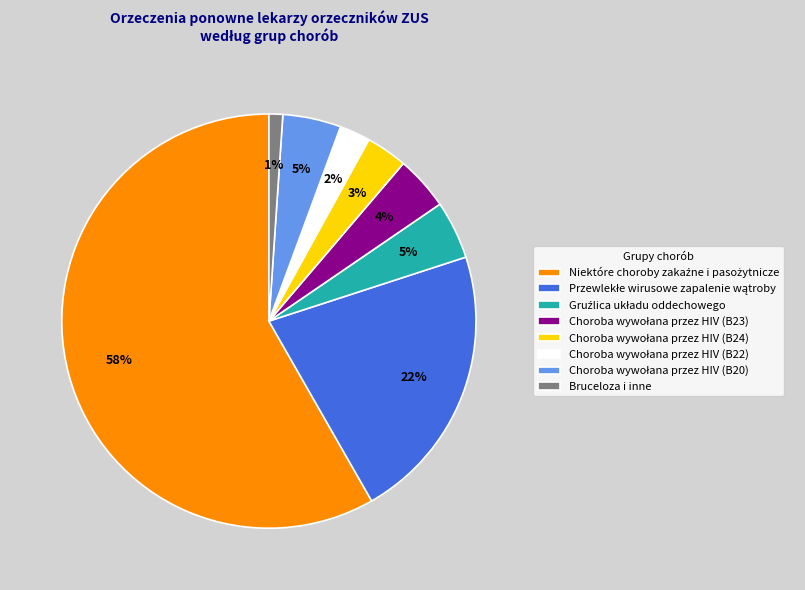

To the nearest percent, what is the average slice percentage?

12%